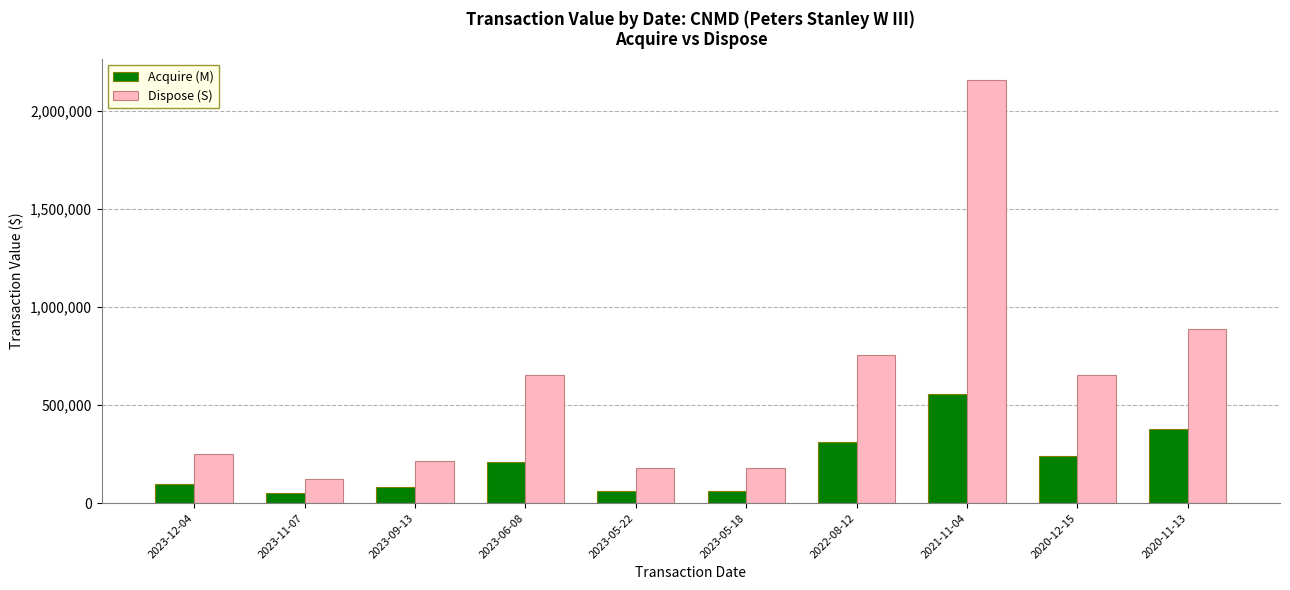

At which label is Acquire (M) closest to 304248?

2022-08-12